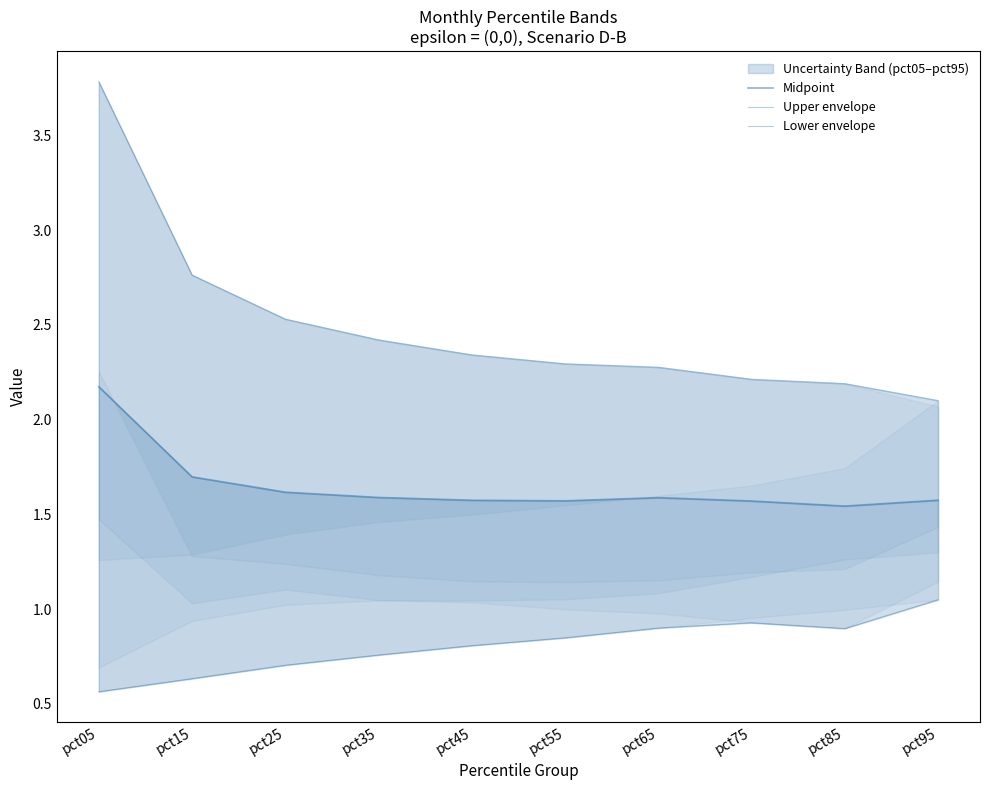

What is the sum of the Lower envelope values at pct45 and pct75?

1.7